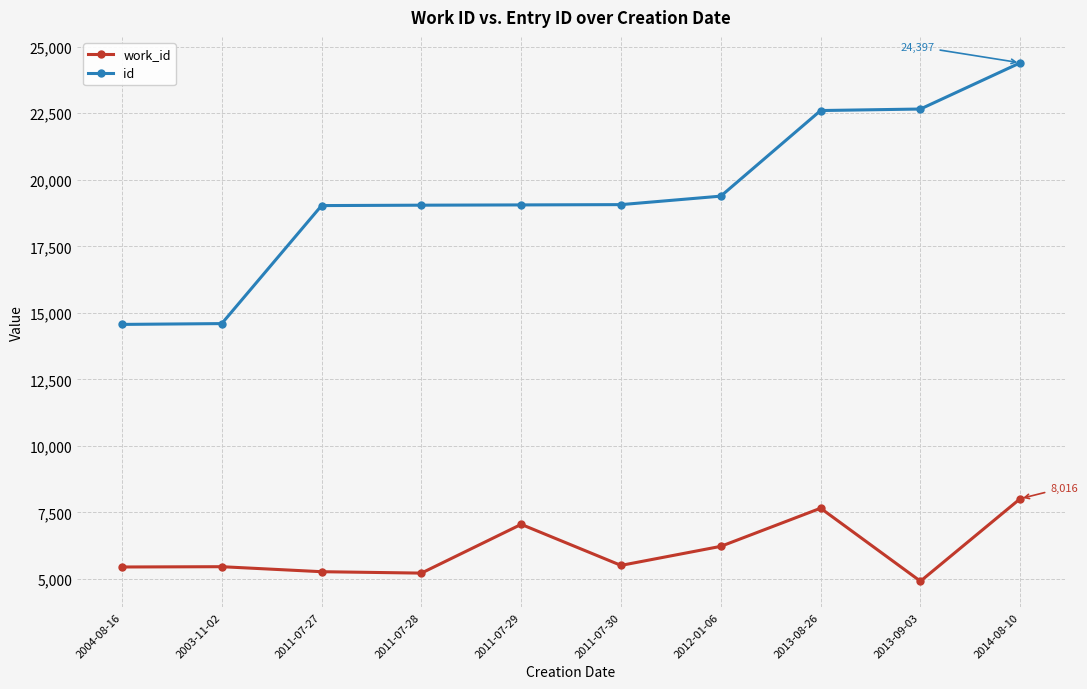

Which series has the largest total across all categories?

id